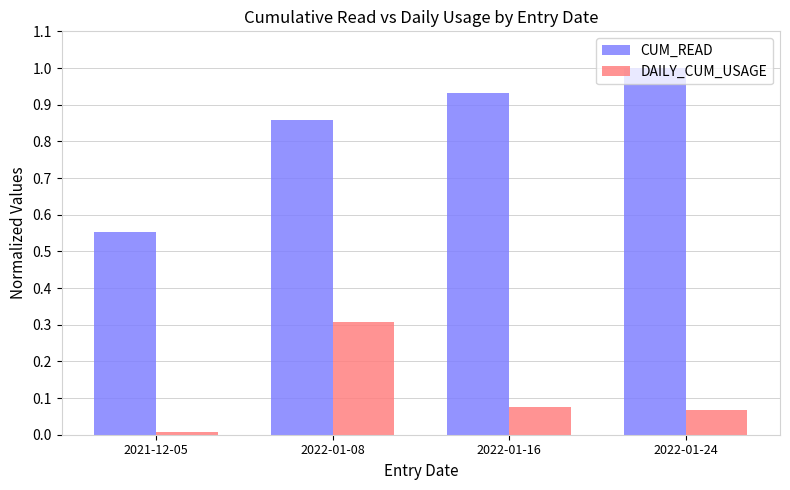

What is the sum of all DAILY_CUM_USAGE values?

0.5